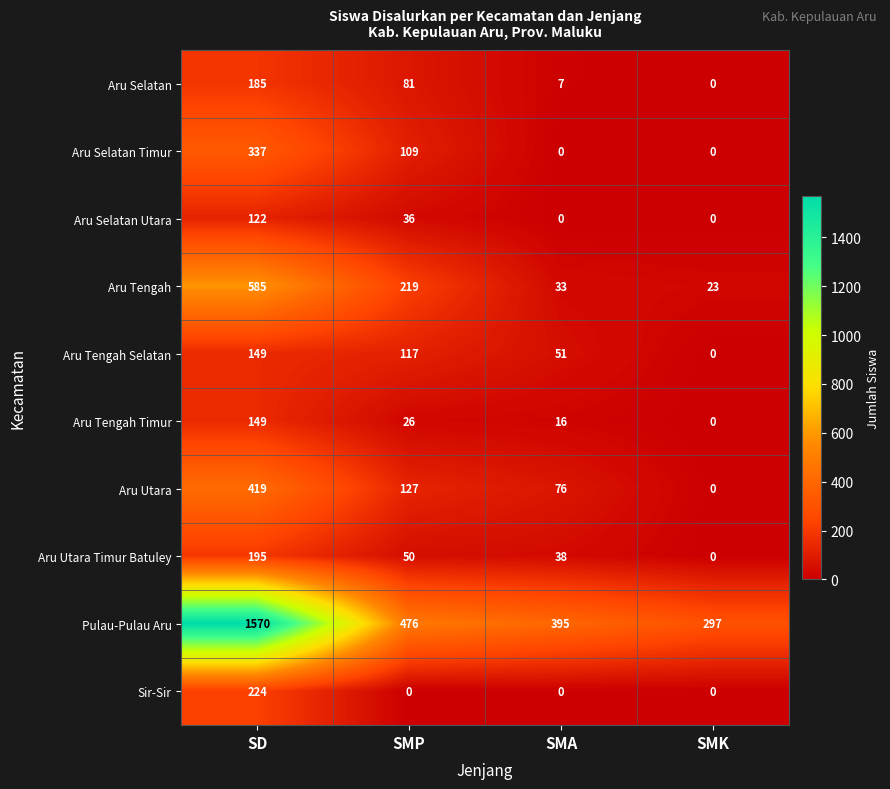

What is the highest value of the Aru Tengah series?

585